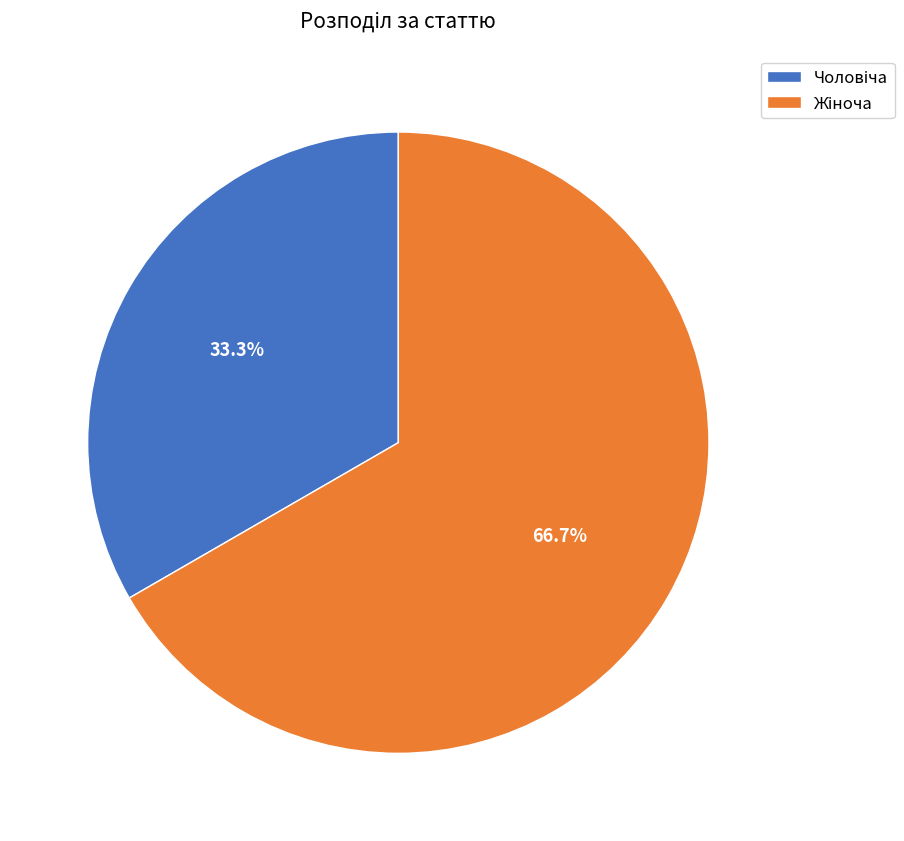

To the nearest percent, what is the difference between the largest and smallest slice percentages?

33%